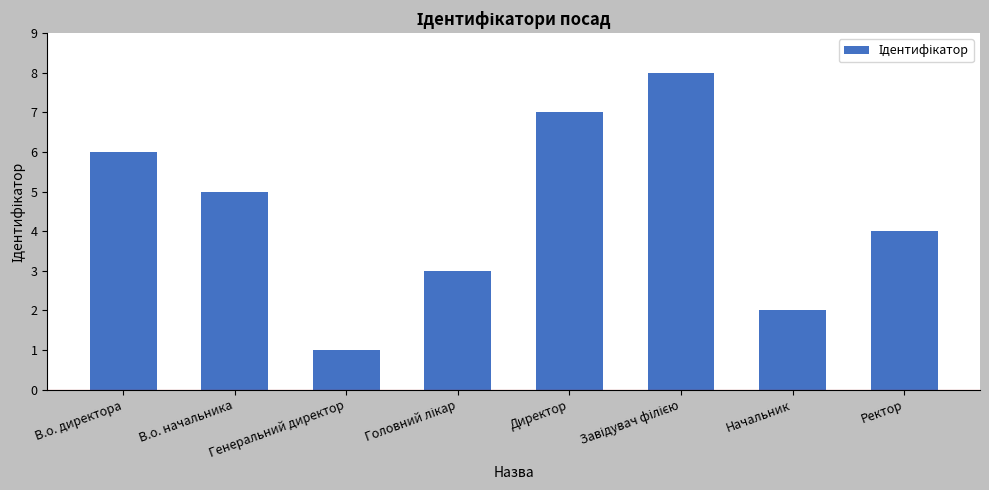

The value at В.о. начальника is 5. True or false?

True